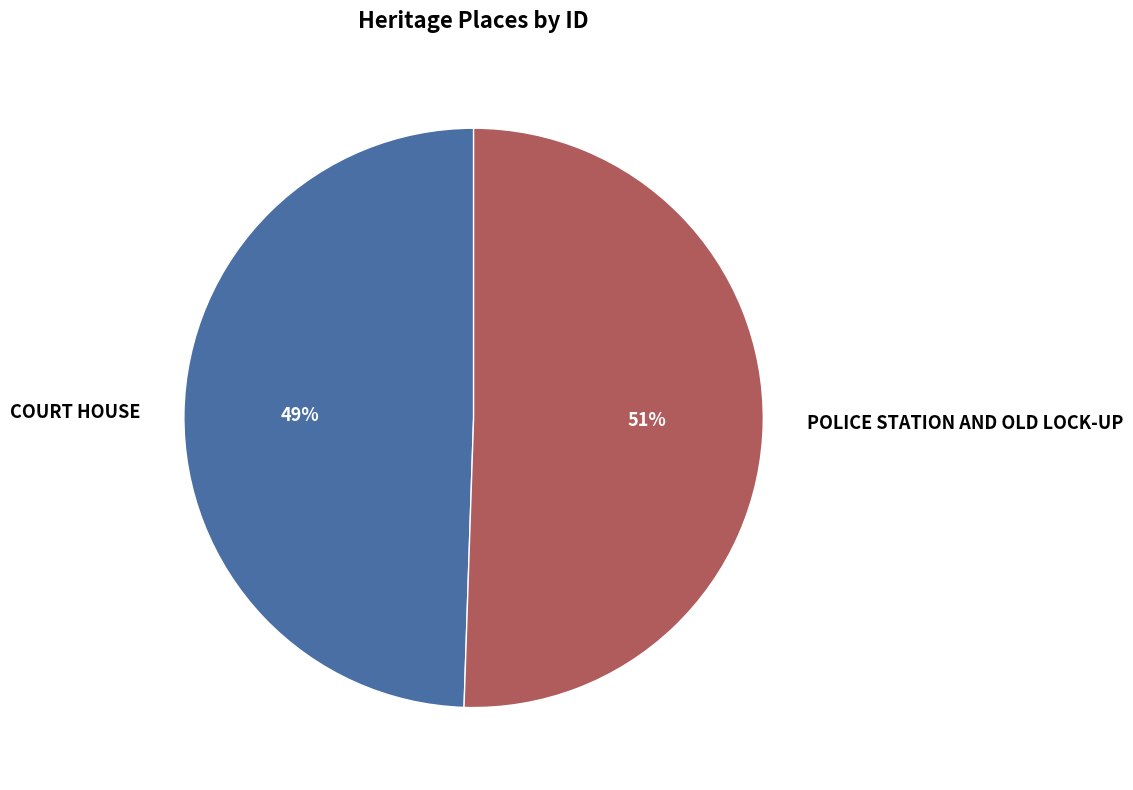

To the nearest percent, what percentage of the pie is POLICE STATION AND OLD LOCK-UP?

51%